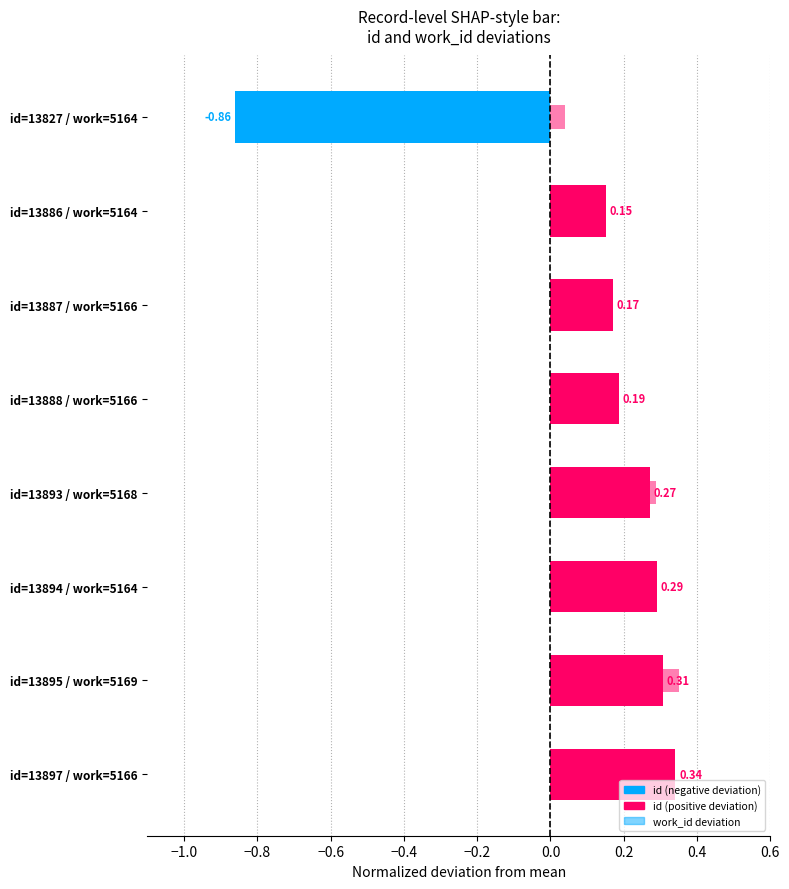

What are all the series names shown in the legend?

id, work_id